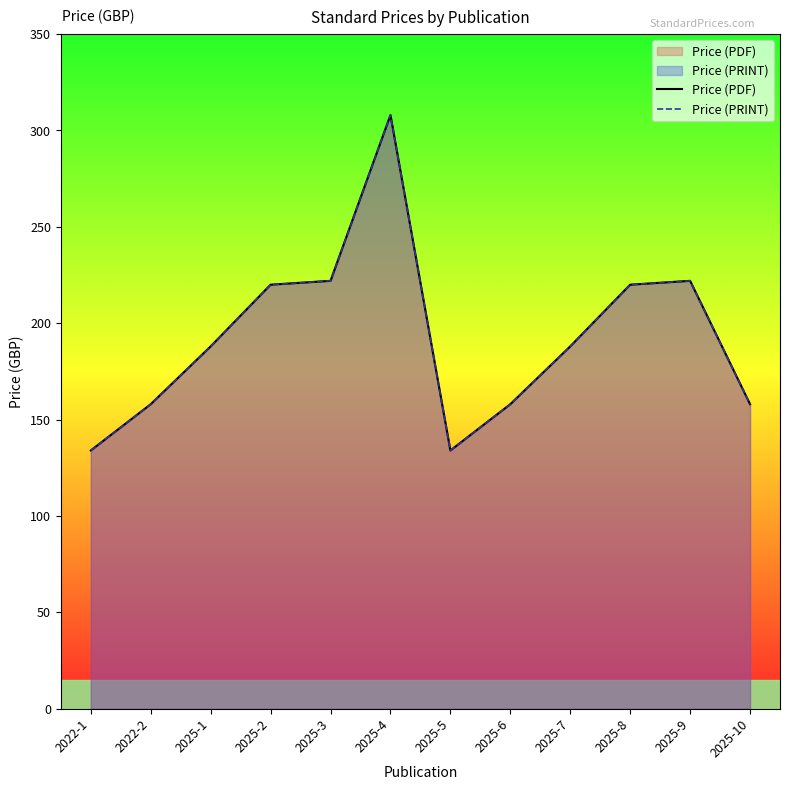

How many interior local valleys does the Price (PRINT) series have?

1